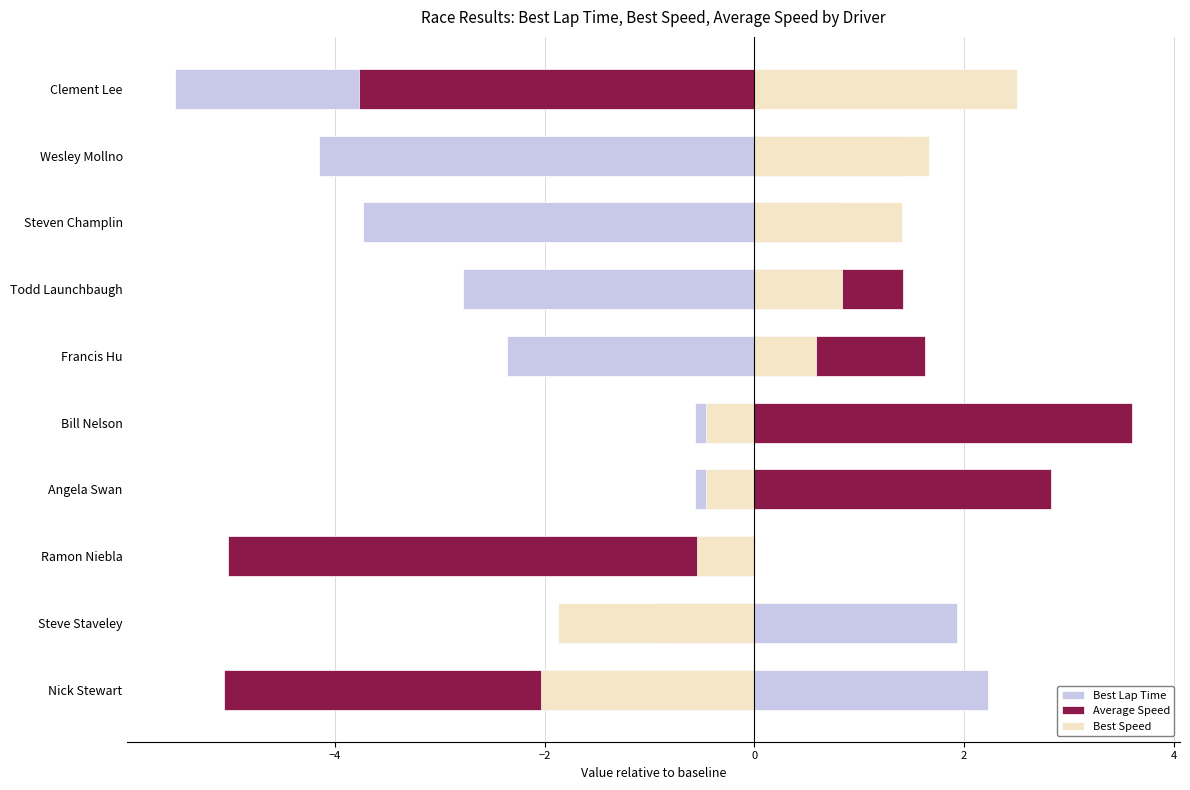

What is the difference between the maximum and minimum values in the Best Speed series?

4.5